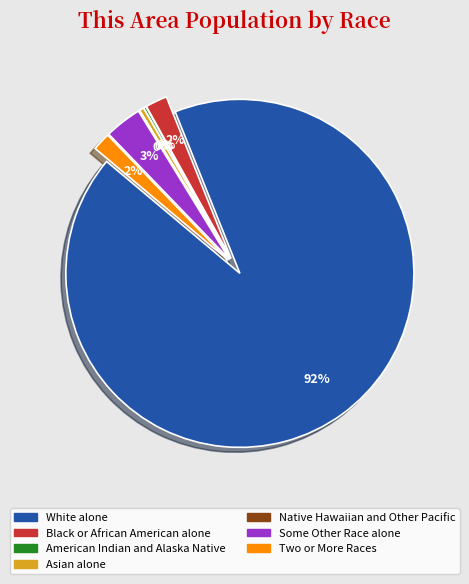

What is the smallest slice in the pie chart?

Native Hawaiian and Other Pacific